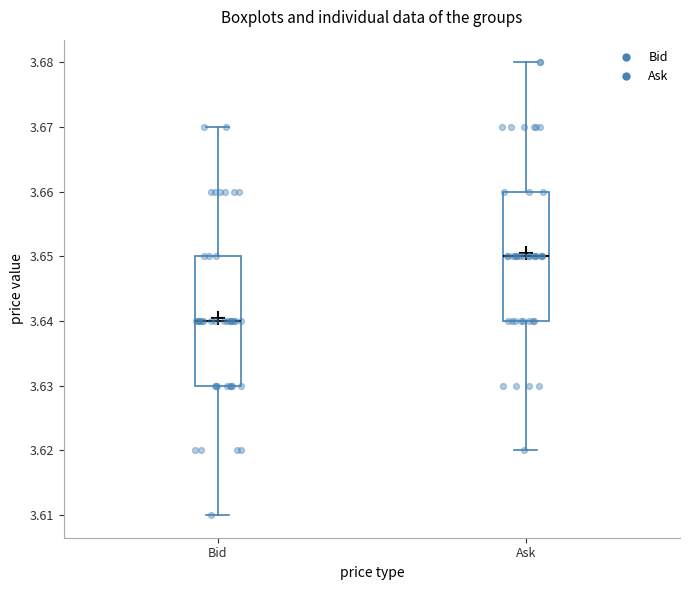

Reading left to right, transcribe this box plot: for each box, give where its median line is, the range the box spans, and where its two whiskers end, as read against the y-axis. The values are not printed on the chart, so give them approximately, as read against the axis.

Bid: median 3.64, box 3.63 to 3.65, whiskers 3.61 to 3.67
Ask: median 3.65, box 3.64 to 3.66, whiskers 3.62 to 3.68